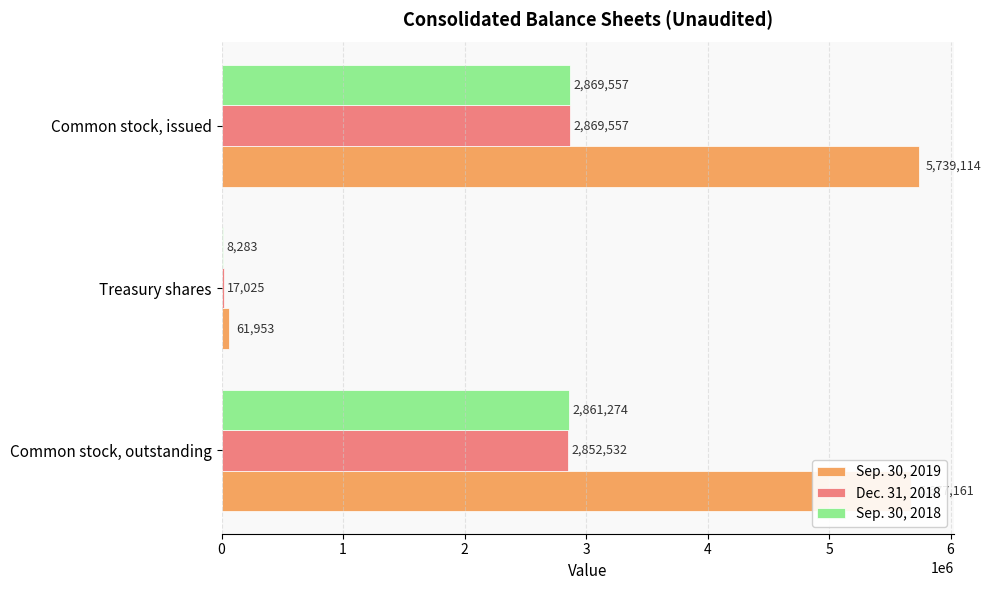

Which series has the largest total across all categories?

Sep. 30, 2019